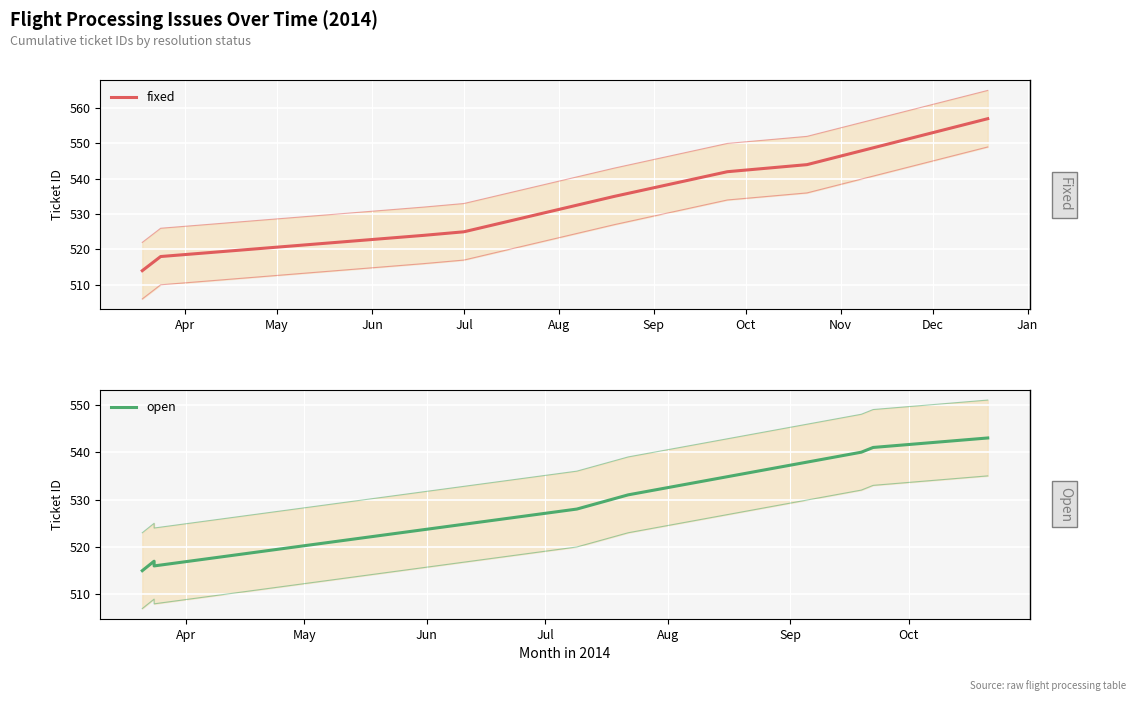

Reading left to right, transcribe all the data shown in this chart.

fixed: 514	518	524	525	535	542	544	557
open: 515	517	516	528	531	540	541	543